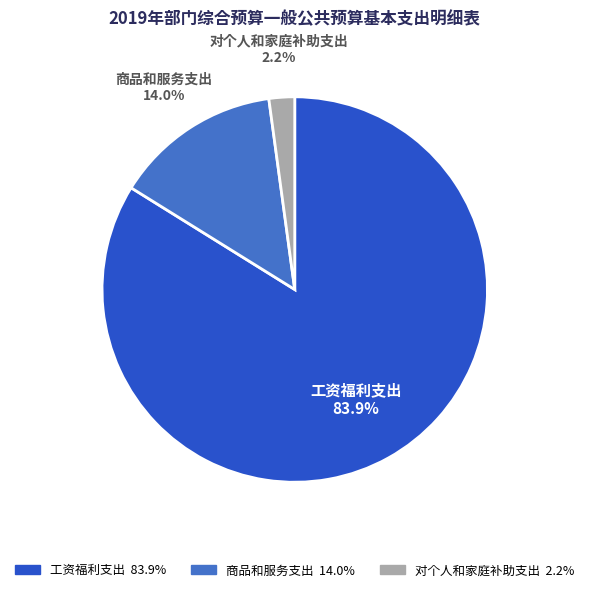

Do 对个人和家庭补助支出 and 工资福利支出 together represent more than half of the pie?

Yes